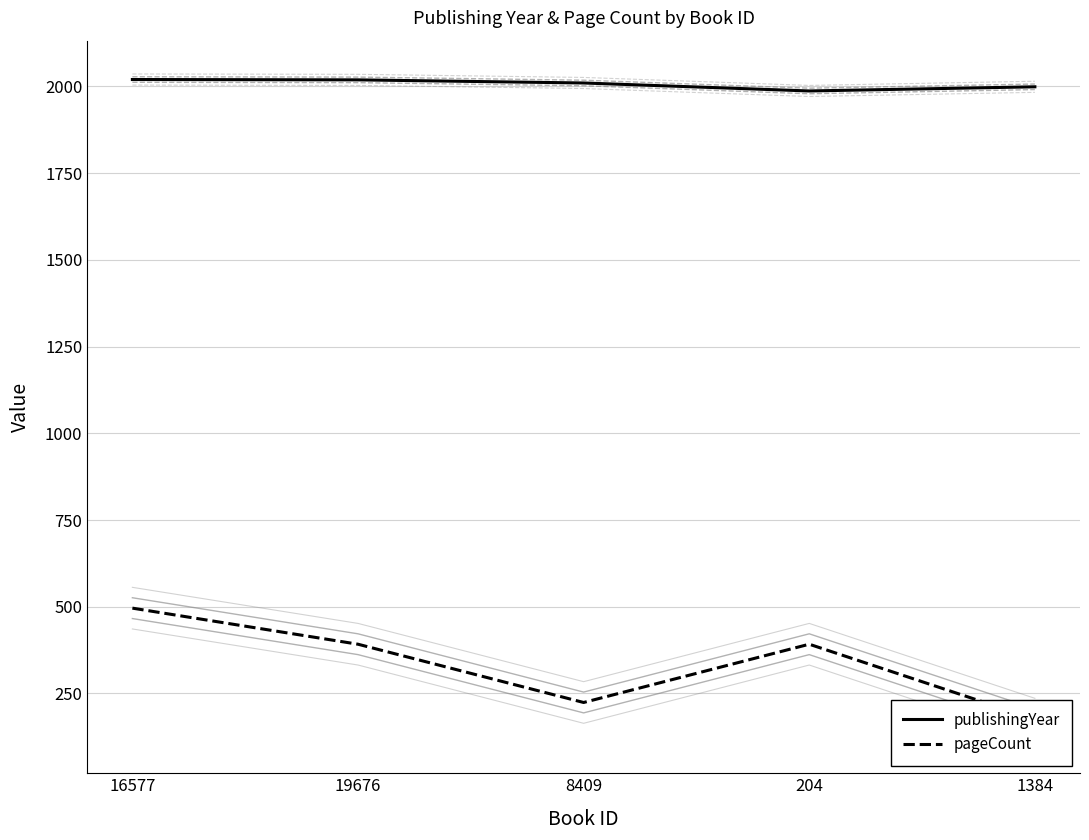

Reading right to left, what are all the values shown in this chart?

publishingYear: 1999	1987	2010	2019	2020
pageCount: 176	392	224	392	496